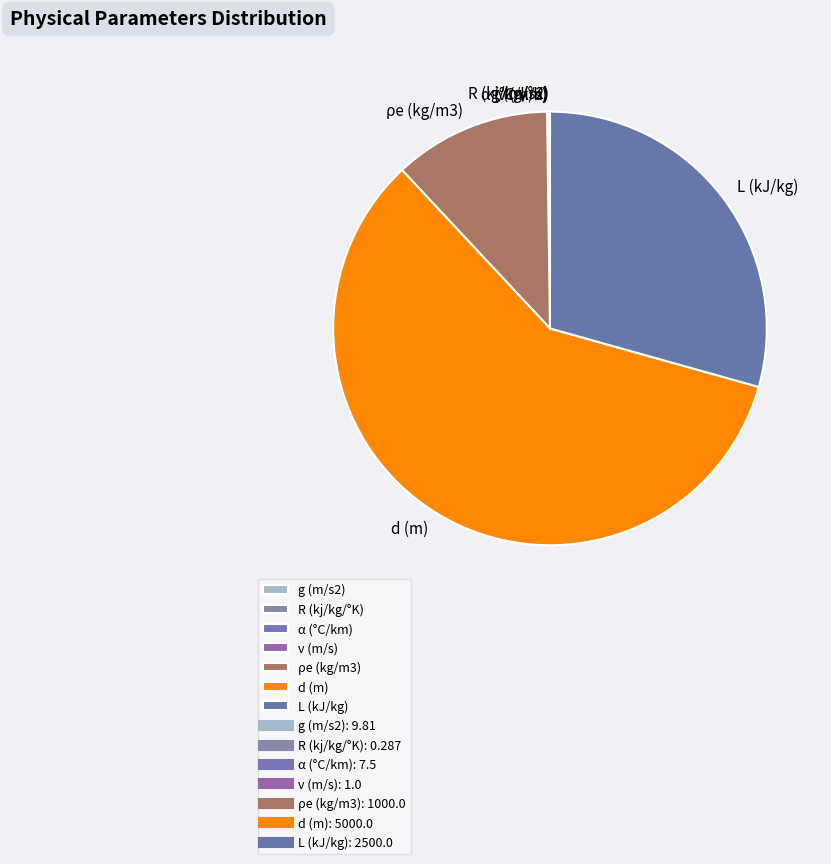

Which slice is the largest?

d (m)